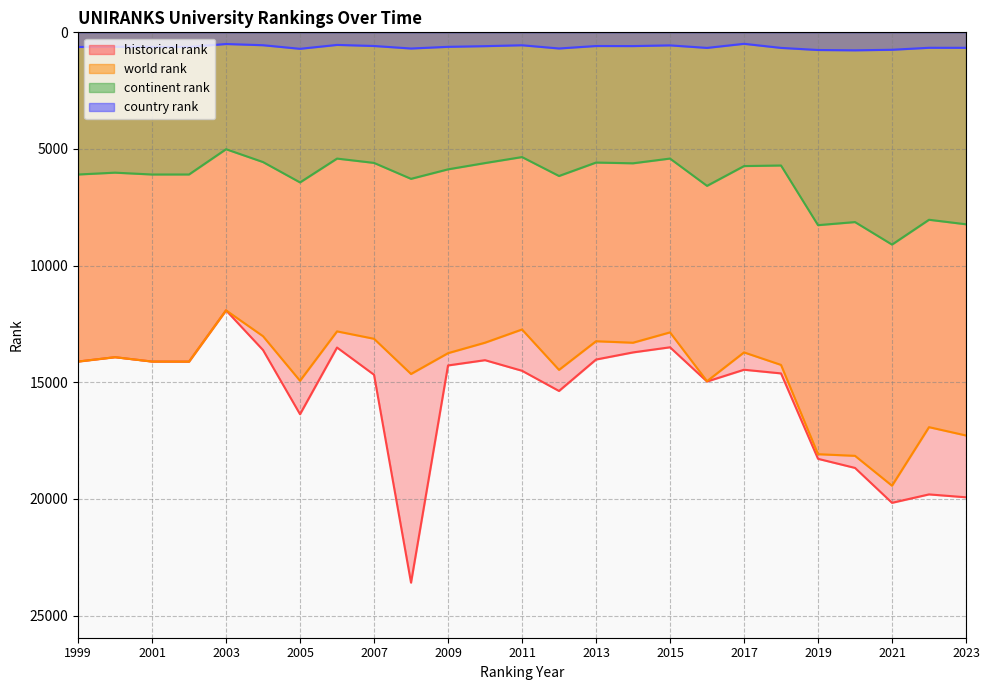

Does the chart display data point markers on the line(s)?

No